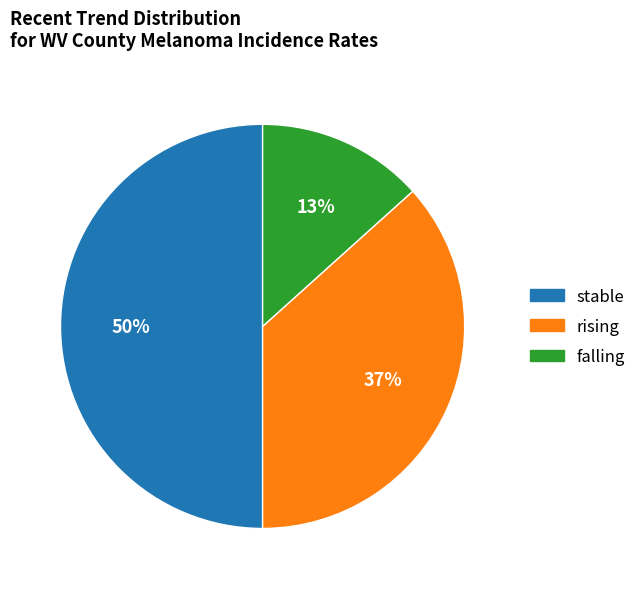

Which category has the smallest portion of the pie?

falling